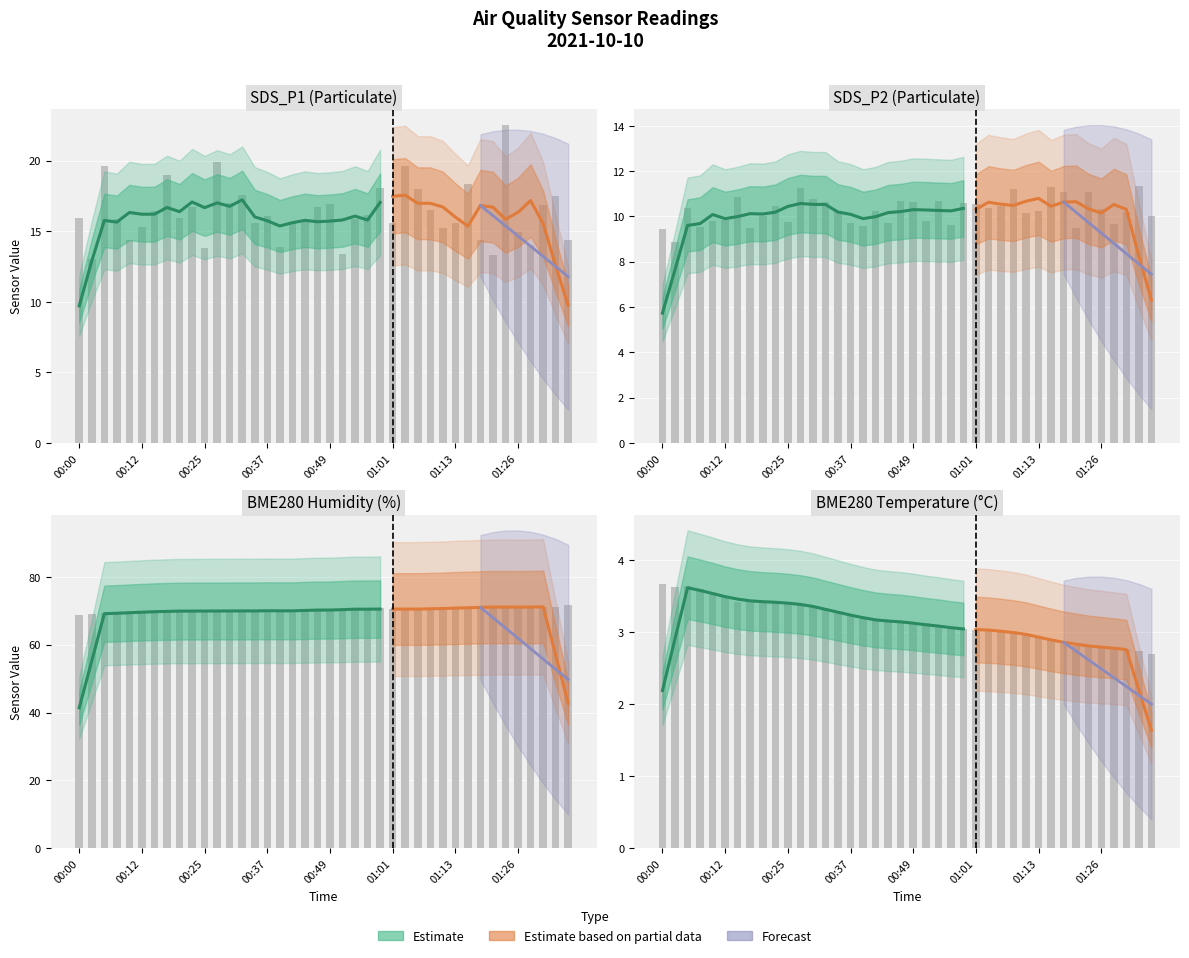

Reading left to right, transcribe all the data shown in this chart.

SDS_P1: 00:00=15.9	00:03=13.1	00:05=19.6	00:08=15.9	00:10=14.4	00:12=15.3	00:15=16.4	00:17=19.0	00:20=15.9	00:22=16.8	00:25=13.8	00:27=19.9	00:30=17.0	00:32=17.6	00:34=15.6	00:37=16.1	00:39=13.9	00:42=15.6	00:44=15.7	00:47=16.7	00:49=16.9	00:51=13.4	00:54=15.8	00:56=16.1	00:59=18.1	01:01=15.6	01:04=19.6	01:06=18.0	01:08=16.5	01:11=15.2	01:13=15.6	01:16=18.3	01:18=14.4	01:21=13.3	01:23=22.5	01:26=14.9	01:28=14.1	01:30=16.9	01:33=17.5	01:35=14.4
SDS_P2: 00:00=9.4	00:03=8.8	00:05=10.4	00:08=9.6	00:10=9.8	00:12=9.8	00:15=10.8	00:17=9.5	00:20=10.0	00:22=10.4	00:25=9.8	00:27=11.2	00:30=10.8	00:32=10.7	00:34=10.2	00:37=9.7	00:39=9.6	00:42=10.2	00:44=9.7	00:47=10.7	00:49=10.6	00:51=9.8	00:54=10.7	00:56=9.6	00:59=10.6	01:01=10.5	01:04=10.3	01:06=10.4	01:08=11.2	01:11=10.2	01:13=10.2	01:16=11.3	01:18=11.1	01:21=9.5	01:23=11.1	01:26=10.3	01:28=9.7	01:30=10.2	01:33=11.3	01:35=10.0
BME280_humidity: 00:00=68.7	00:03=69.0	00:05=69.2	00:08=69.2	00:10=69.5	00:12=69.4	00:15=69.8	00:17=70.0	00:20=70.0	00:22=70.0	00:25=69.8	00:27=69.8	00:30=70.0	00:32=70.0	00:34=70.0	00:37=69.9	00:39=69.8	00:42=70.3	00:44=69.9	00:47=70.0	00:49=70.5	00:51=70.3	00:54=70.4	00:56=70.5	00:59=70.7	01:01=70.5	01:04=70.5	01:06=70.4	01:08=70.5	01:11=70.7	01:13=70.9	01:16=70.9	01:18=71.0	01:21=71.0	01:23=71.2	01:26=71.3	01:28=70.9	01:30=71.0	01:33=71.0	01:35=71.6
BME280_temperature: 00:00=3.7	00:03=3.6	00:05=3.6	00:08=3.6	00:10=3.5	00:12=3.5	00:15=3.4	00:17=3.4	00:20=3.4	00:22=3.4	00:25=3.4	00:27=3.4	00:30=3.4	00:32=3.3	00:34=3.3	00:37=3.2	00:39=3.2	00:42=3.2	00:44=3.1	00:47=3.1	00:49=3.1	00:51=3.1	00:54=3.1	00:56=3.0	00:59=3.0	01:01=3.0	01:04=3.0	01:06=3.0	01:08=3.0	01:11=3.0	01:13=2.9	01:16=2.9	01:18=2.8	01:21=2.8	01:23=2.8	01:26=2.8	01:28=2.8	01:30=2.8	01:33=2.7	01:35=2.7